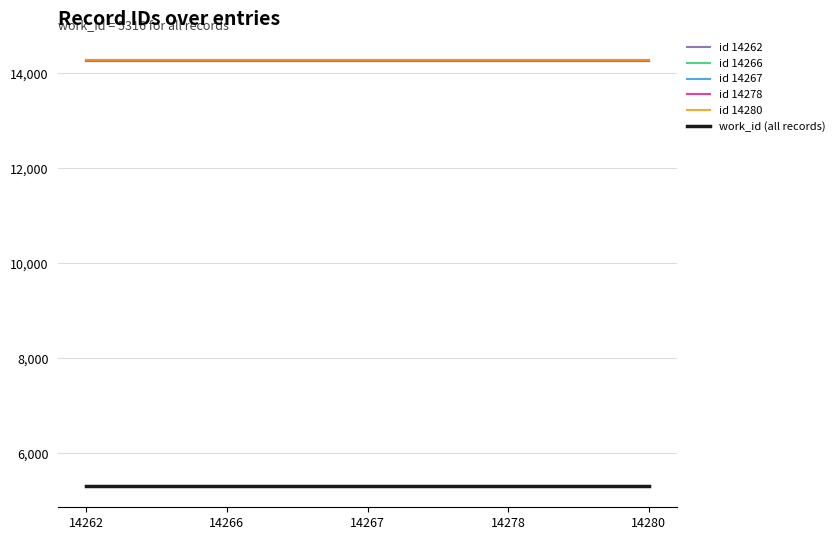

True or false: id 14266 and work_id (all records) cross at least once.

False